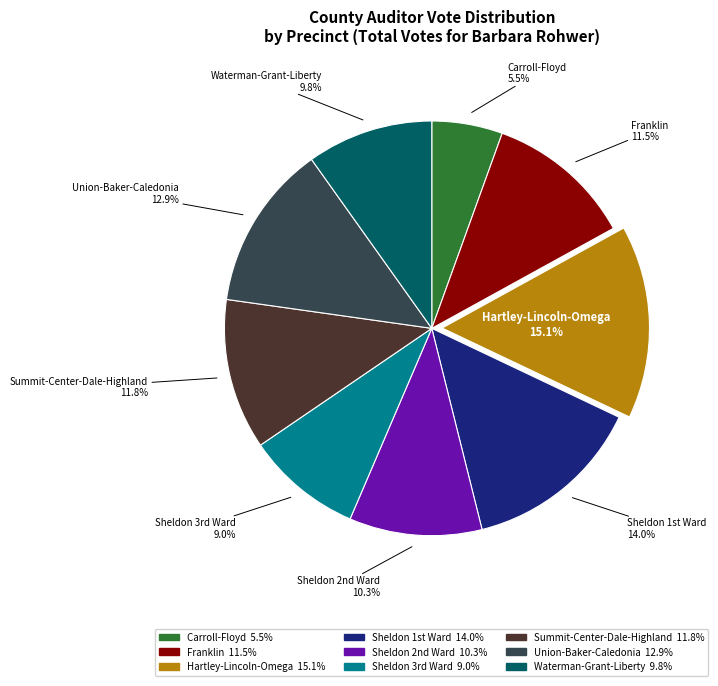

Which category has the biggest portion of the pie?

Hartley-Lincoln-Omega